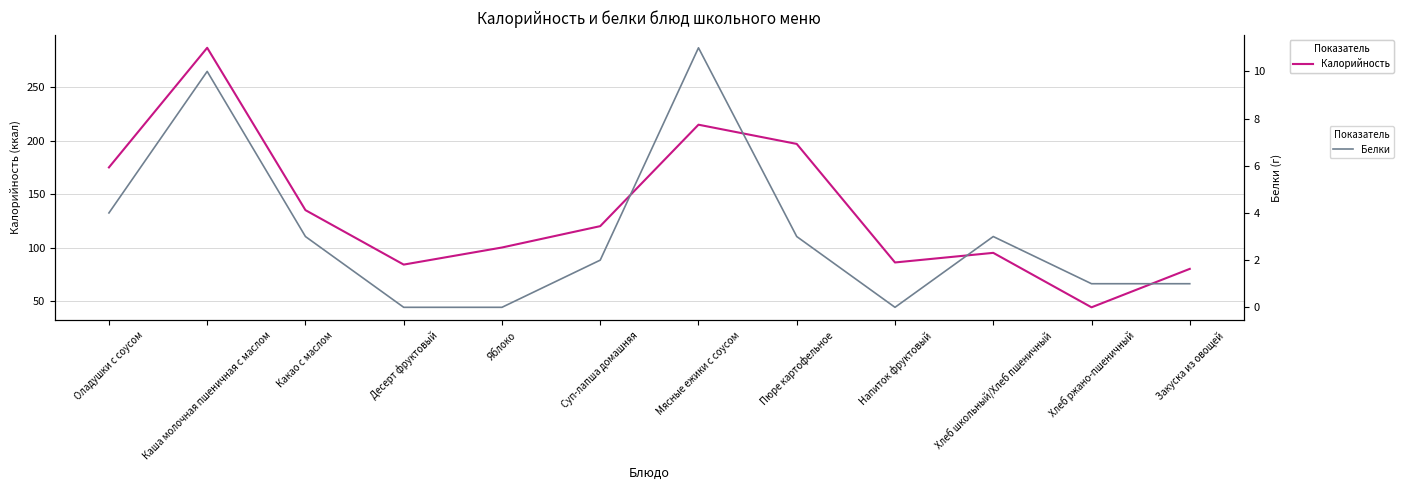

At how many categories does at least one series exceed 164?

4